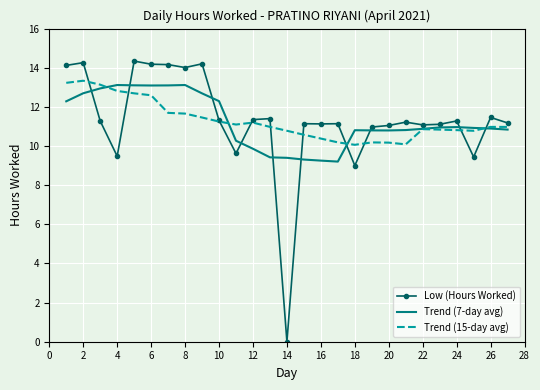

Which series has the largest range (max minus min)?

Low (Hours Worked)